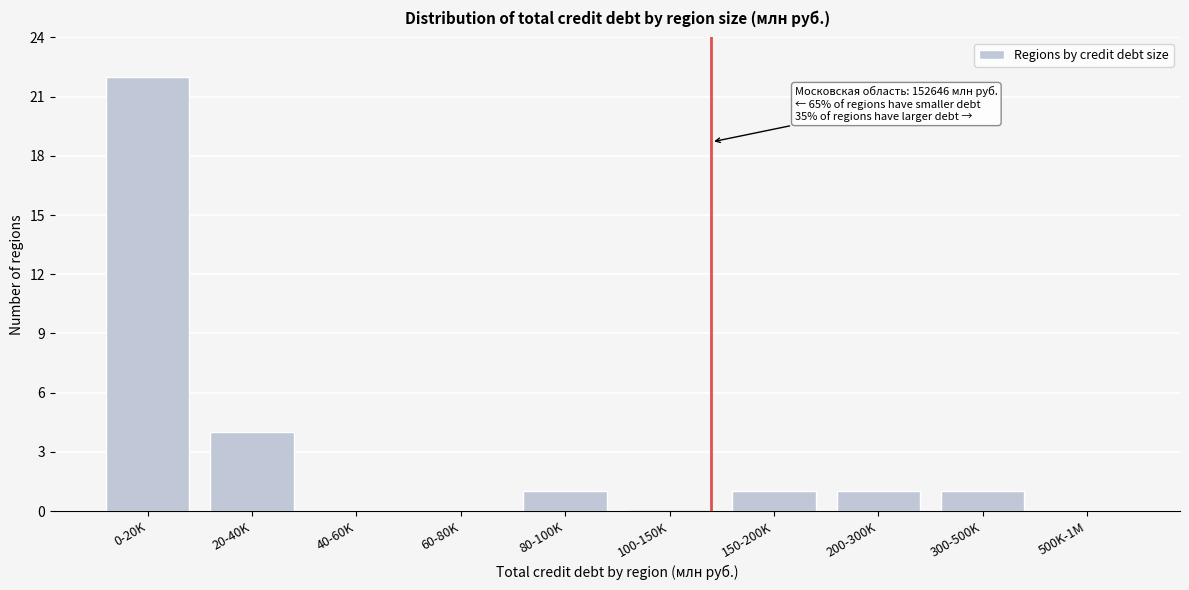

Reading right to left, transcribe all the data shown in this chart.

500K-1M=0	300-500K=1	200-300K=1	150-200K=1	100-150K=0	80-100K=1	60-80K=0	40-60K=0	20-40K=4	0-20K=22